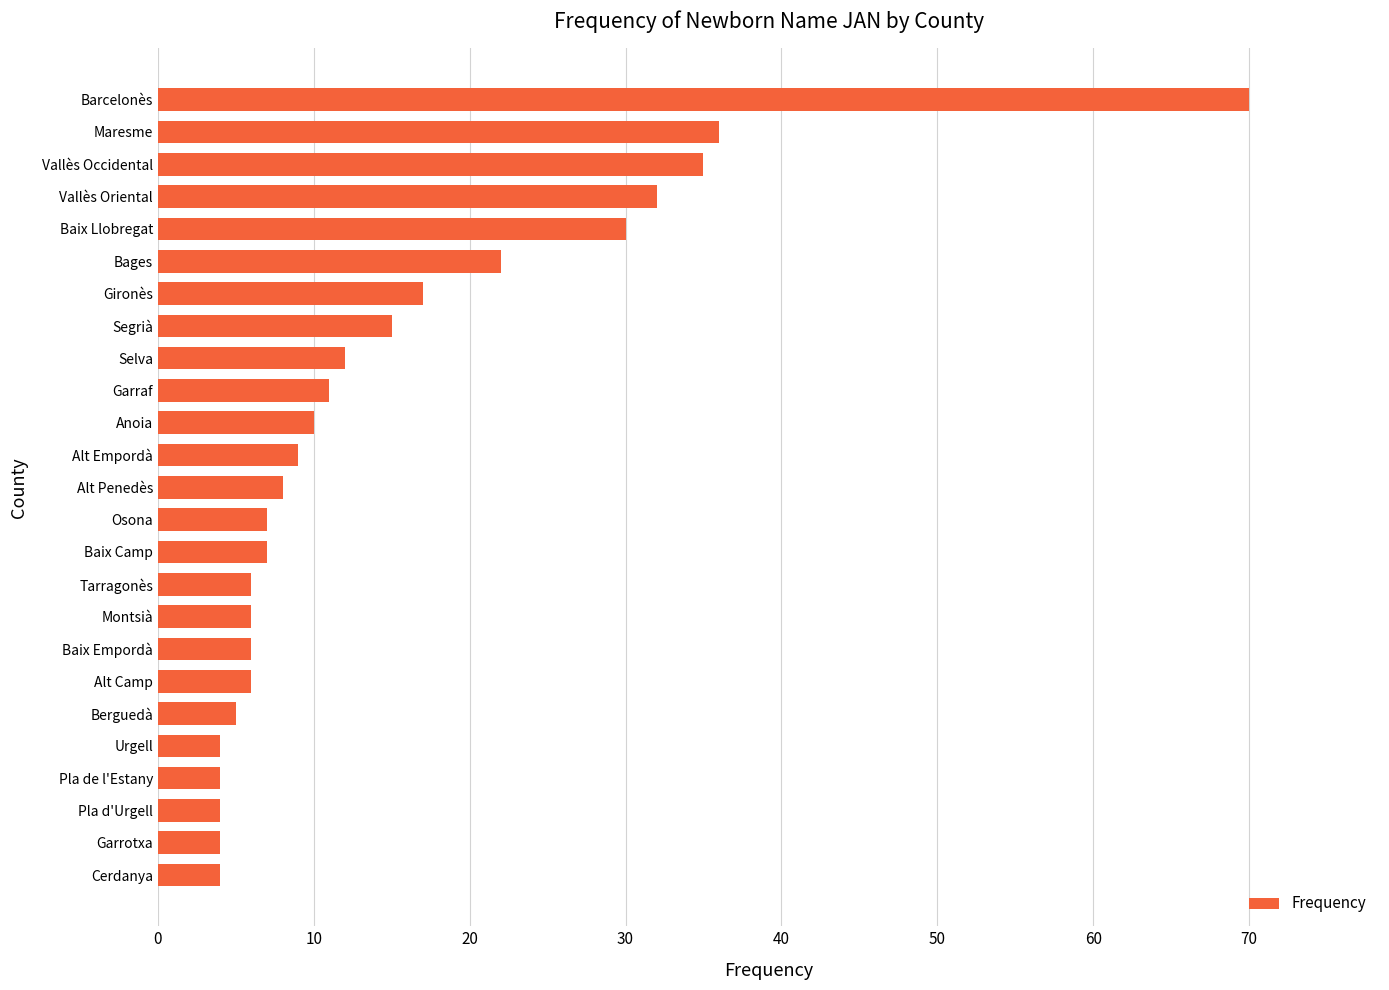

Reading top to bottom, transcribe all the data shown in this chart.

Barcelonès=70	Maresme=36	Vallès Occidental=35	Vallès Oriental=32	Baix Llobregat=30	Bages=22	Gironès=17	Segrià=15	Selva=12	Garraf=11	Anoia=10	Alt Empordà=9	Alt Penedès=8	Osona=7	Baix Camp=7	Tarragonès=6	Montsià=6	Baix Empordà=6	Alt Camp=6	Berguedà=5	Urgell=4	Pla de l'Estany=4	Pla d'Urgell=4	Garrotxa=4	Cerdanya=4